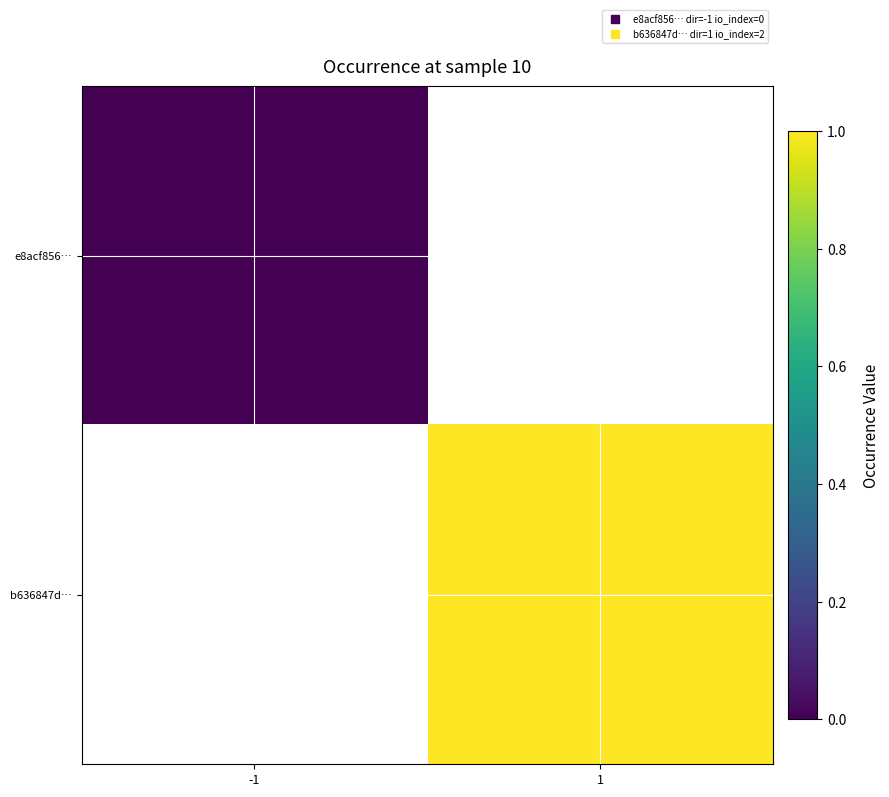

At 1, list the series in order from smallest to largest.

e8acf856…, b636847d…